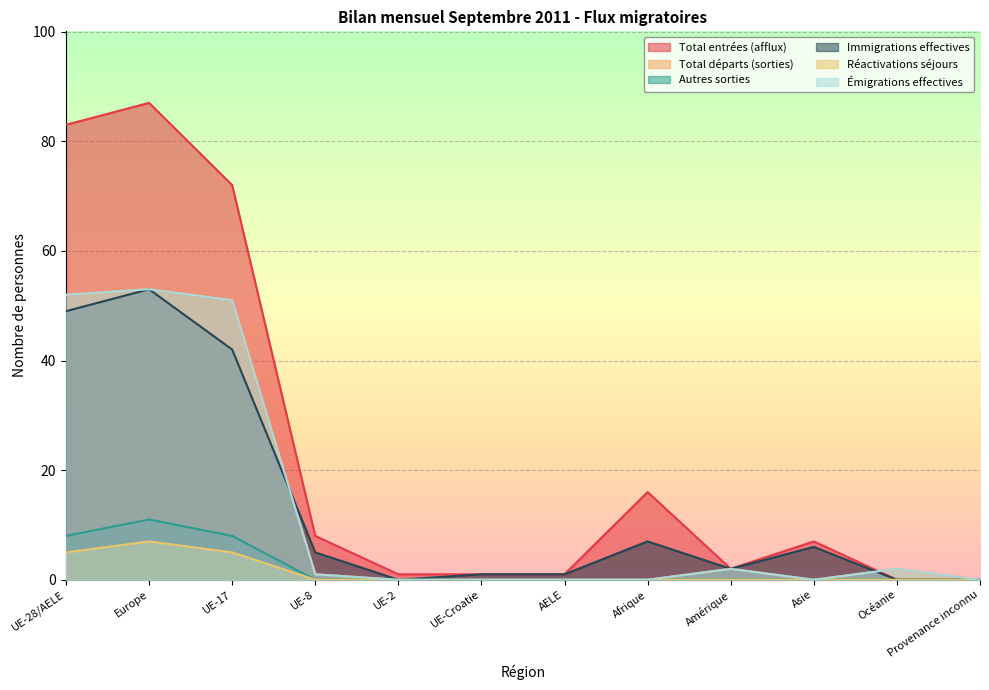

What is the highest value of the Immigrations effectives series?

53